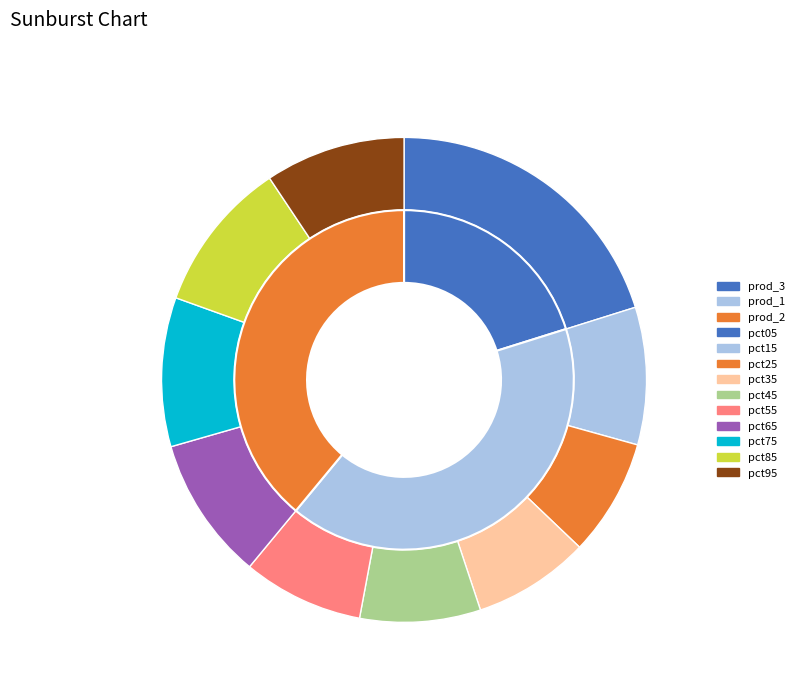

Count the number of slices in the pie.

10